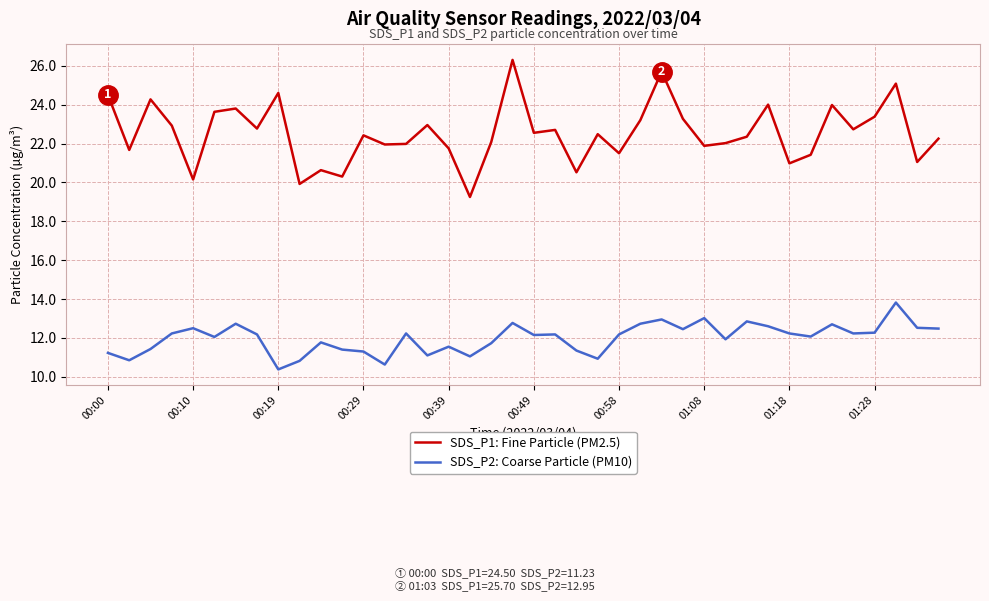

True or false: SDS_P1: Fine Particle (PM2.5) has more than 1 points higher than both neighbors.

True